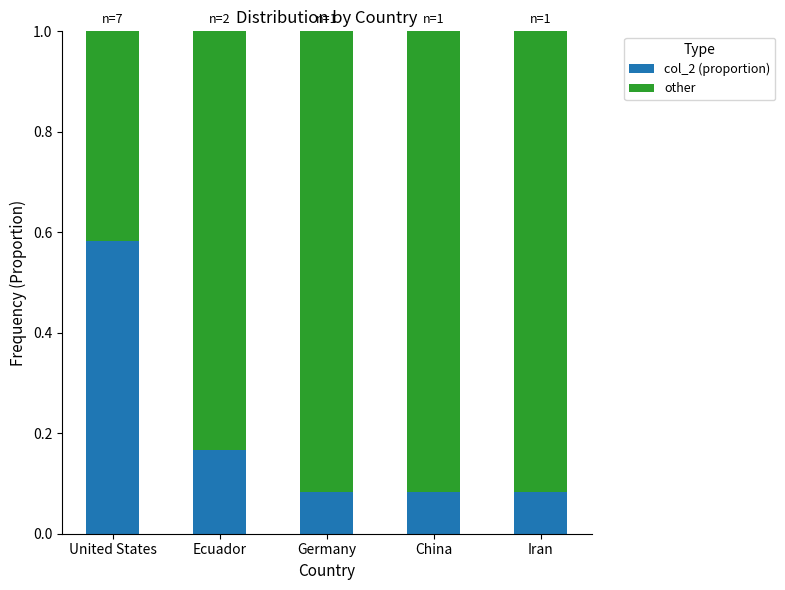

Which category has the highest value in the col_2 (proportion) series?

United States